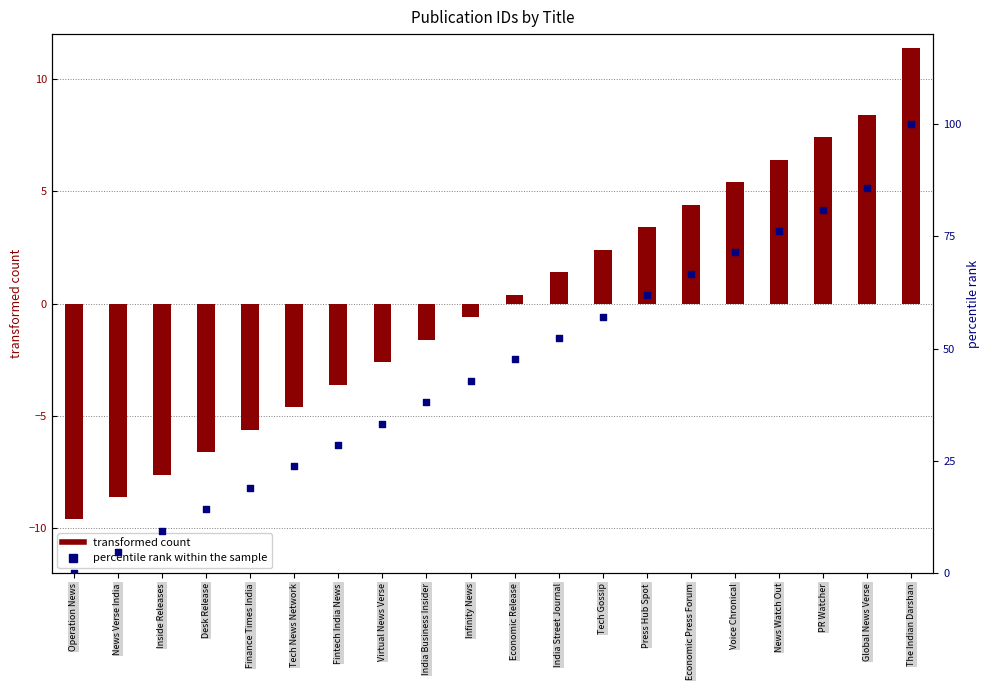

Which series contains the lowest Y value?

transformed count